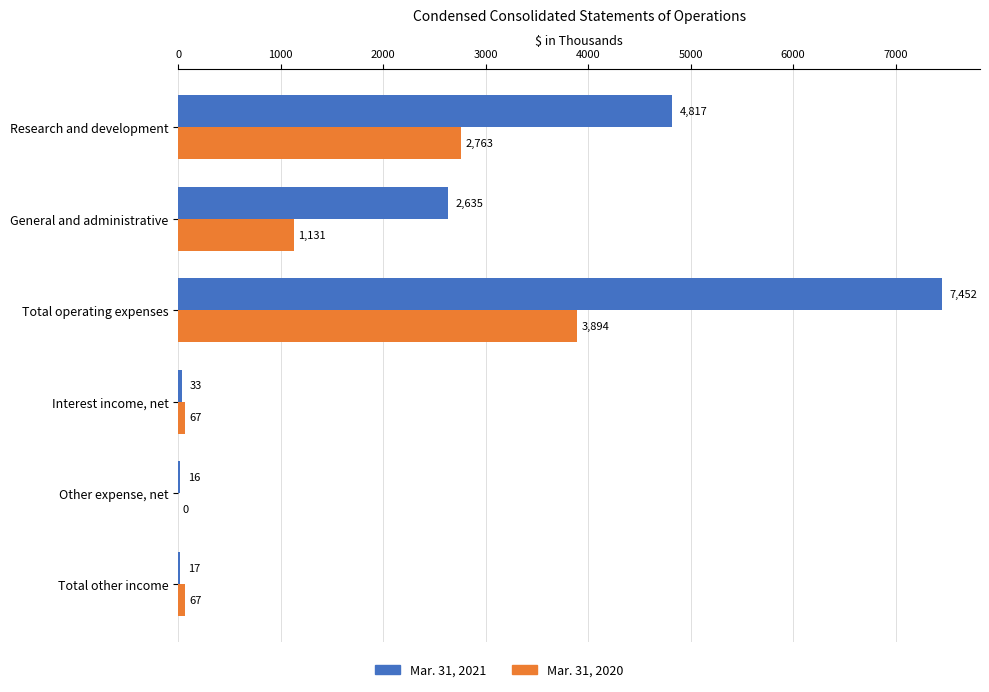

What are all the series names shown in the legend?

Mar. 31, 2021, Mar. 31, 2020